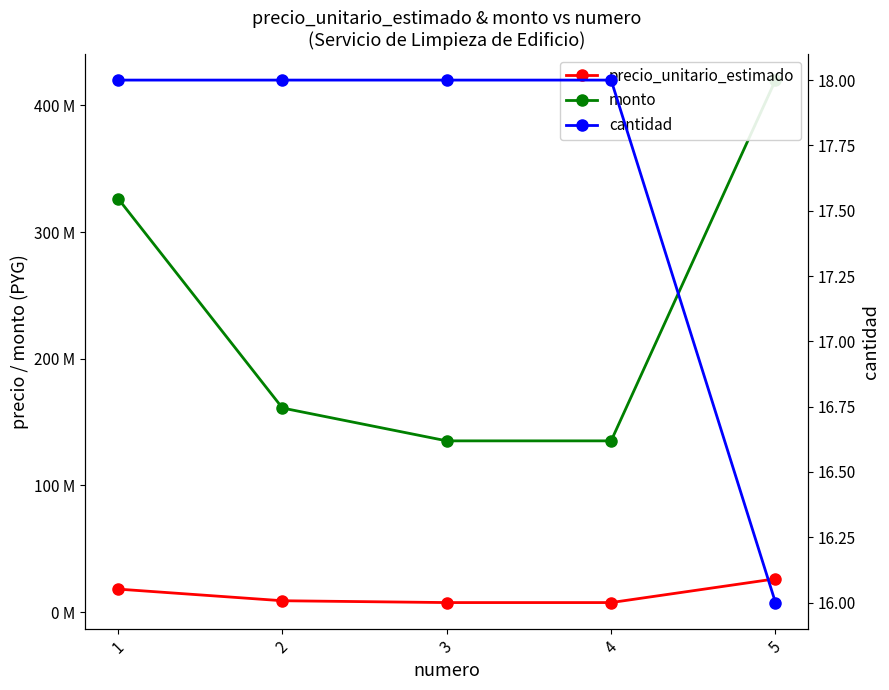

What is the highest value of the monto series?

419912336